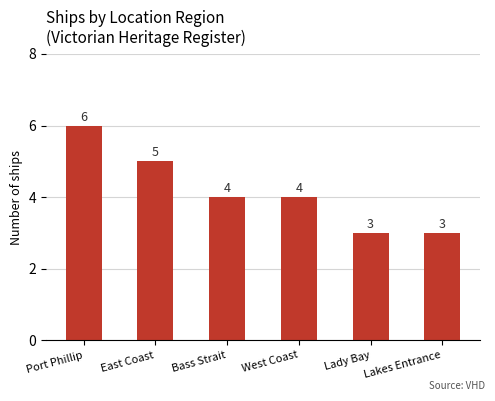

What position from the right is East Coast?

5